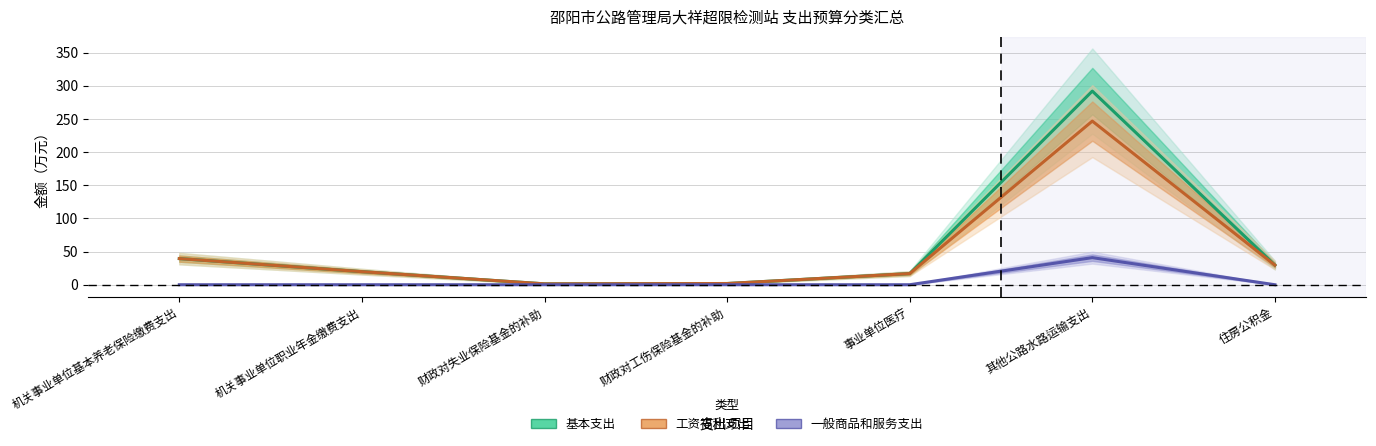

True or false: 一般商品和服务支出 and 基本支出 intersect in this chart.

False